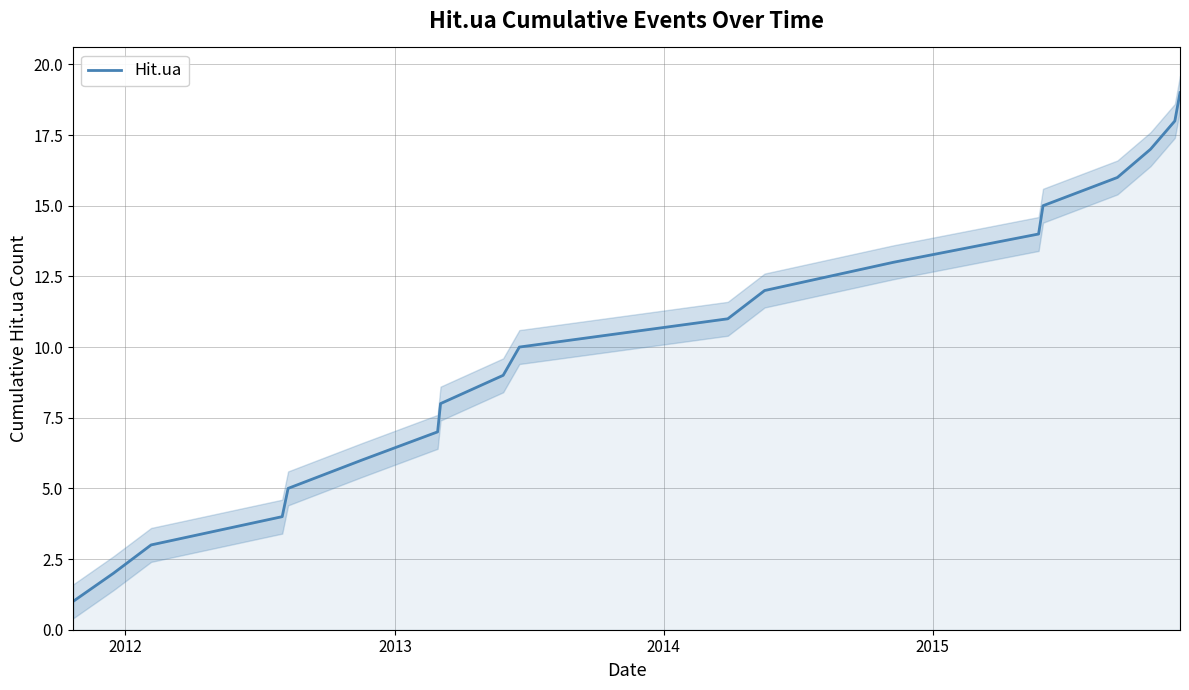

What is the maximum value for Hit.ua?

19